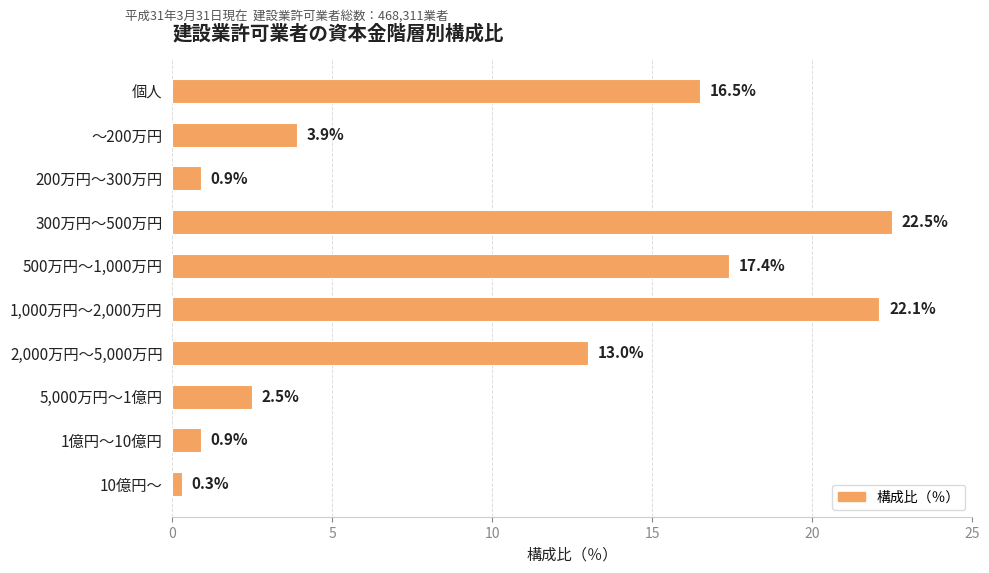

What is the change in value from 500万円～1,000万円 to ～200万円?

-13.5